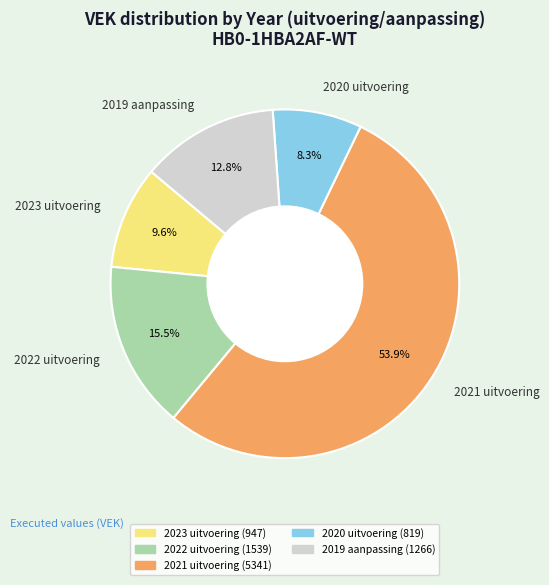

What is the ratio of the value at 2021 uitvoering to the value at 2019 aanpassing?

4.2